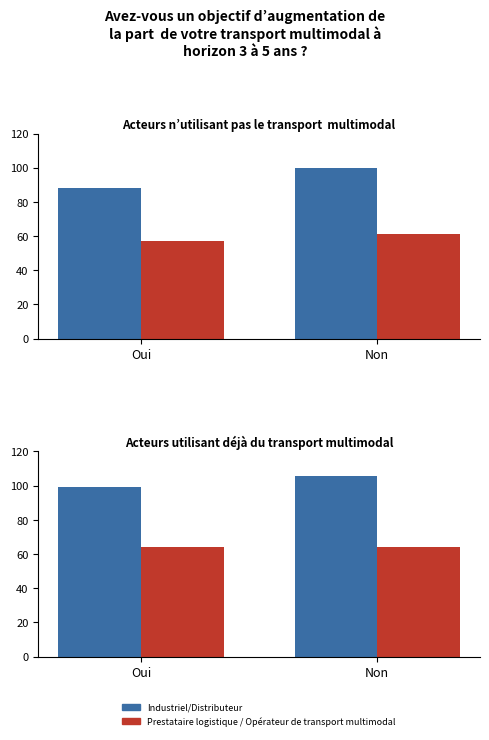

What are all the series names shown in the legend?

Industriel/Distributeur, Prestataire logistique / Opérateur de transport multimodal